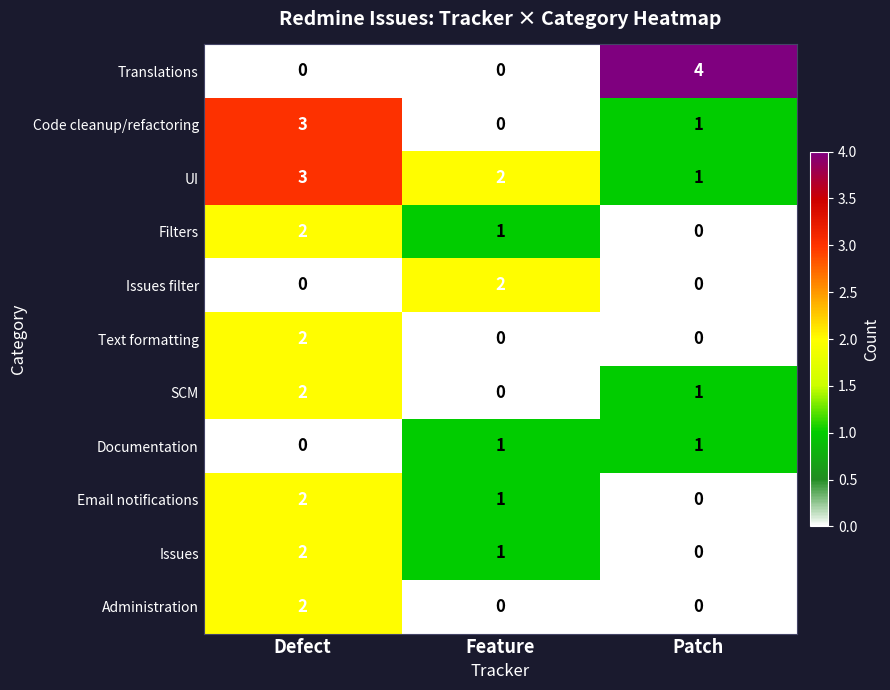

What is the sum of all UI values?

6